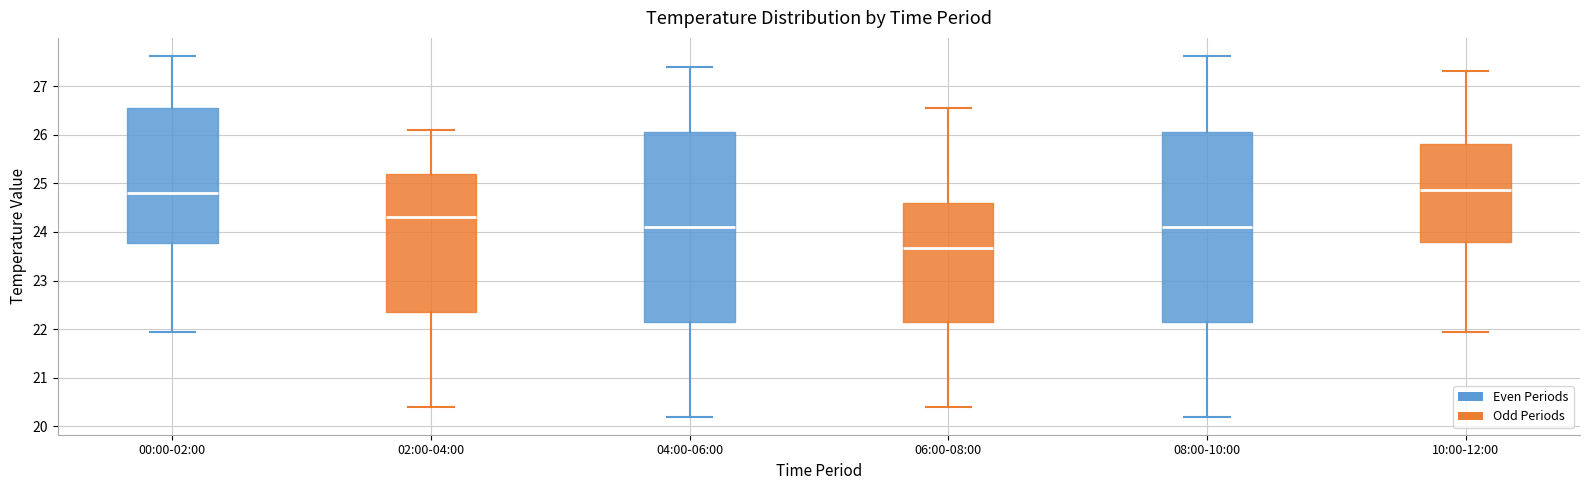

Reading left to right, read every box against the y-axis: the position of its median line, the range the box covers, and the ends of its whiskers. The values are not printed on the chart, so give them approximately, as read against the axis.

00:00-02:00: median 24.8, box 23.8 to 26.6, whiskers 22.0 to 27.6
02:00-04:00: median 24.3, box 22.4 to 25.2, whiskers 20.4 to 26.1
04:00-06:00: median 24.1, box 22.2 to 26.1, whiskers 20.2 to 27.4
06:00-08:00: median 23.7, box 22.2 to 24.6, whiskers 20.4 to 26.6
08:00-10:00: median 24.1, box 22.2 to 26.1, whiskers 20.2 to 27.6
10:00-12:00: median 24.9, box 23.8 to 25.8, whiskers 22.0 to 27.3